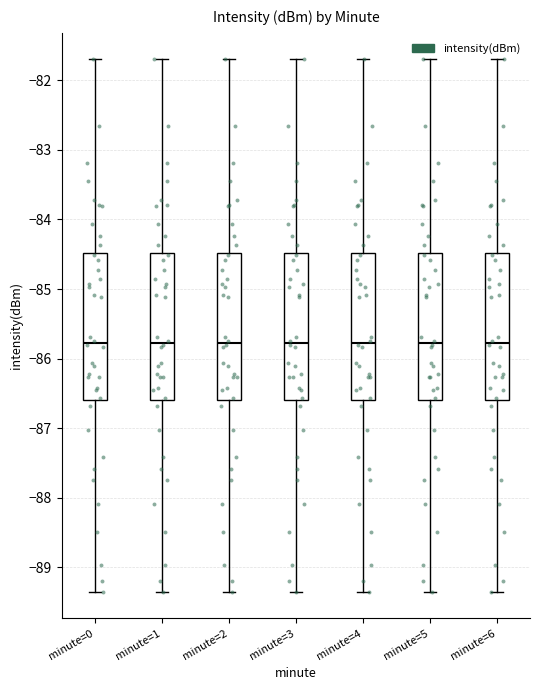

Reading left to right, transcribe this box plot: for each box, give where its median line is, the range the box spans, and where its two whiskers end, as read against the y-axis. The values are not printed on the chart, so give them approximately, as read against the axis.

minute=0: median -85.8, box -86.6 to -84.5, whiskers -89.3 to -81.7
minute=1: median -85.8, box -86.6 to -84.5, whiskers -89.3 to -81.7
minute=2: median -85.8, box -86.6 to -84.5, whiskers -89.3 to -81.7
minute=3: median -85.8, box -86.6 to -84.5, whiskers -89.3 to -81.7
minute=4: median -85.8, box -86.6 to -84.5, whiskers -89.3 to -81.7
minute=5: median -85.8, box -86.6 to -84.5, whiskers -89.3 to -81.7
minute=6: median -85.8, box -86.6 to -84.5, whiskers -89.3 to -81.7